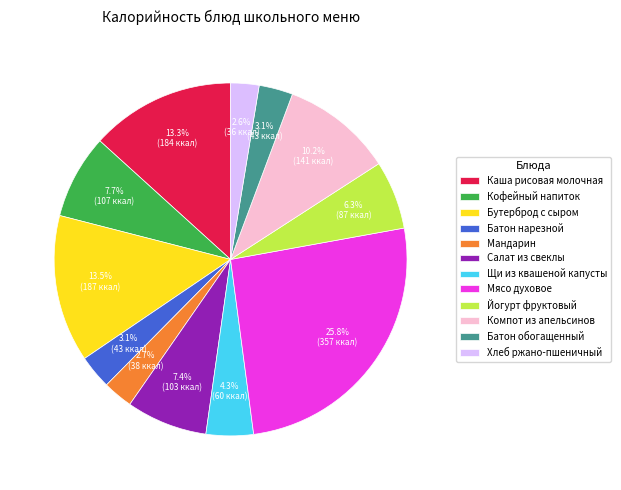

What percentage do Кофейный напиток and Компот из апельсинов together represent?

17.9%